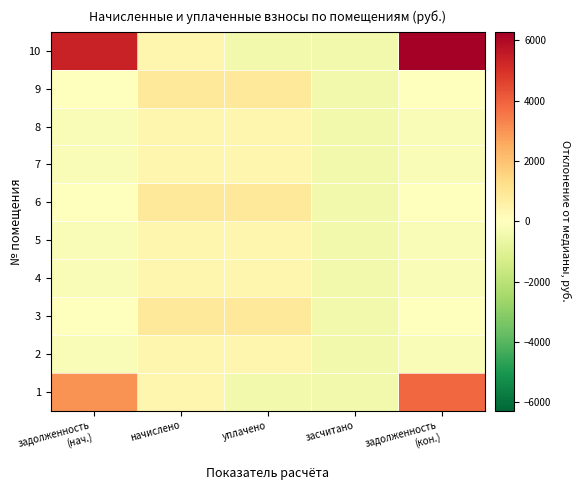

Which label corresponds to the smallest value in the chart?

уплачено